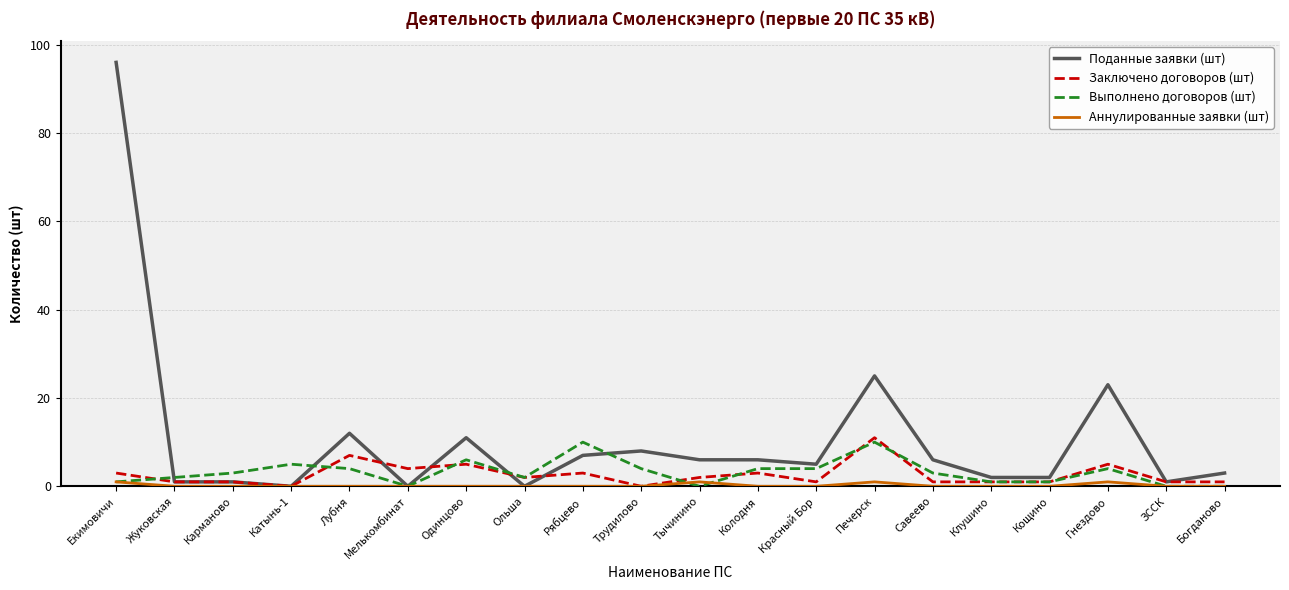

The Выполнено договоров (шт) series shows 0 at Тычинино. True or false?

True